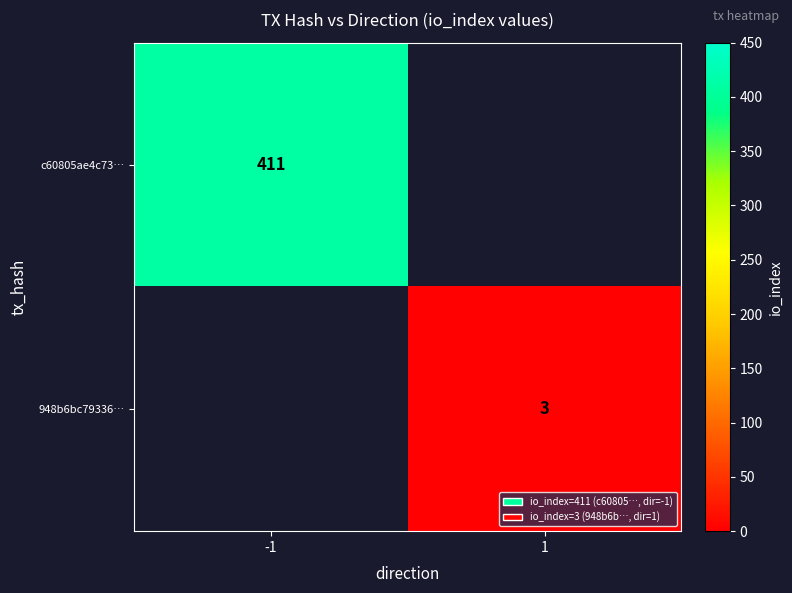

Is it true that 948b6bc79336… equals 3 at 1?

True